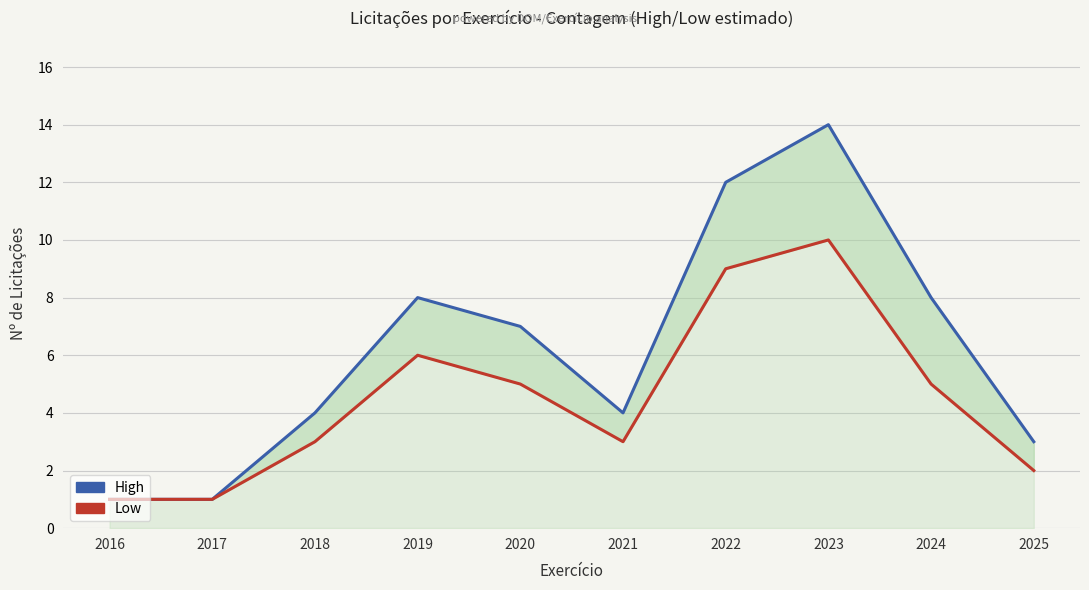

What is the sum of all High values?

62